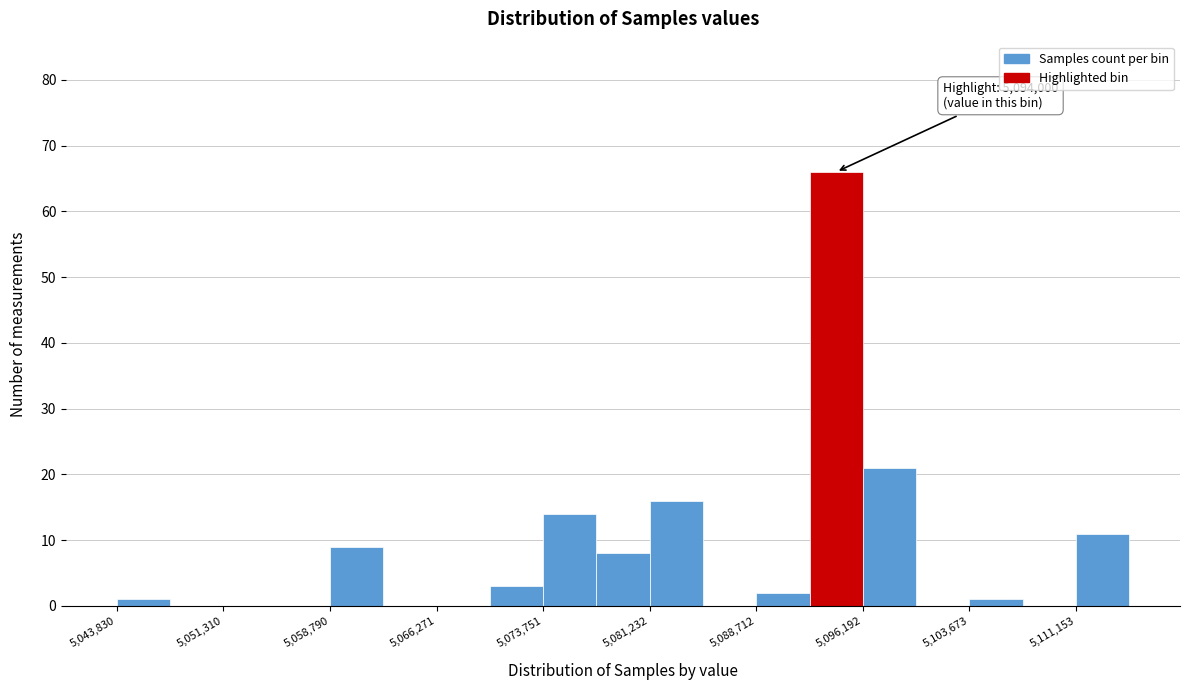

Read against the x-axis, roughly where is the centre of the tallest bar?

5094000